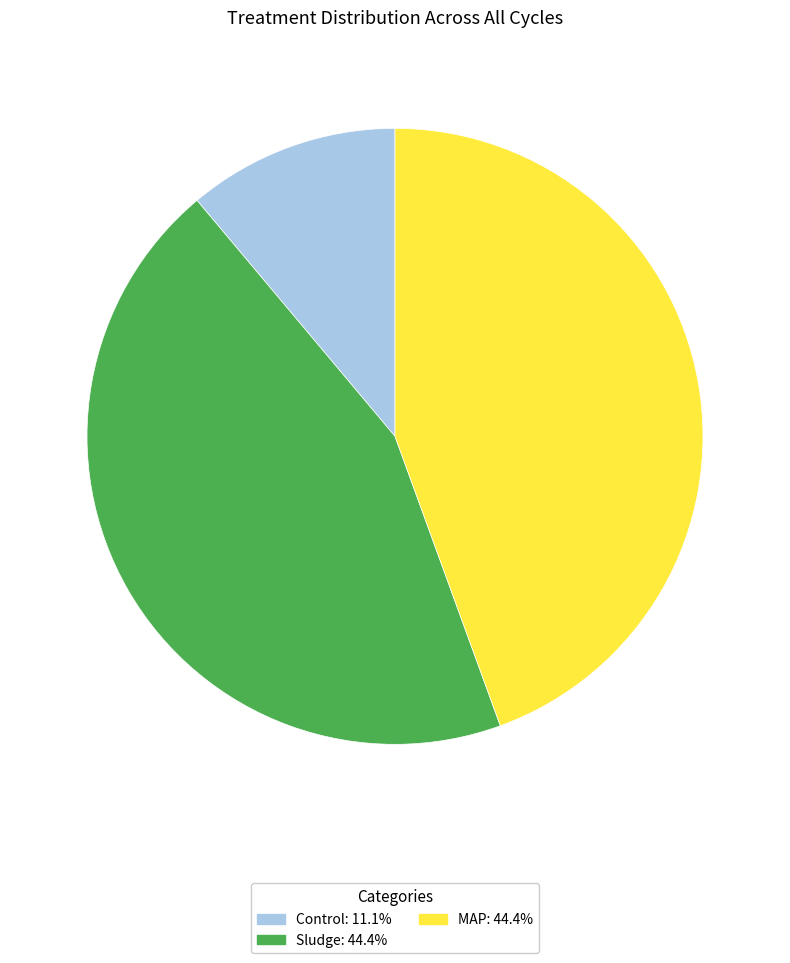

What is the smallest slice in the pie chart?

Control